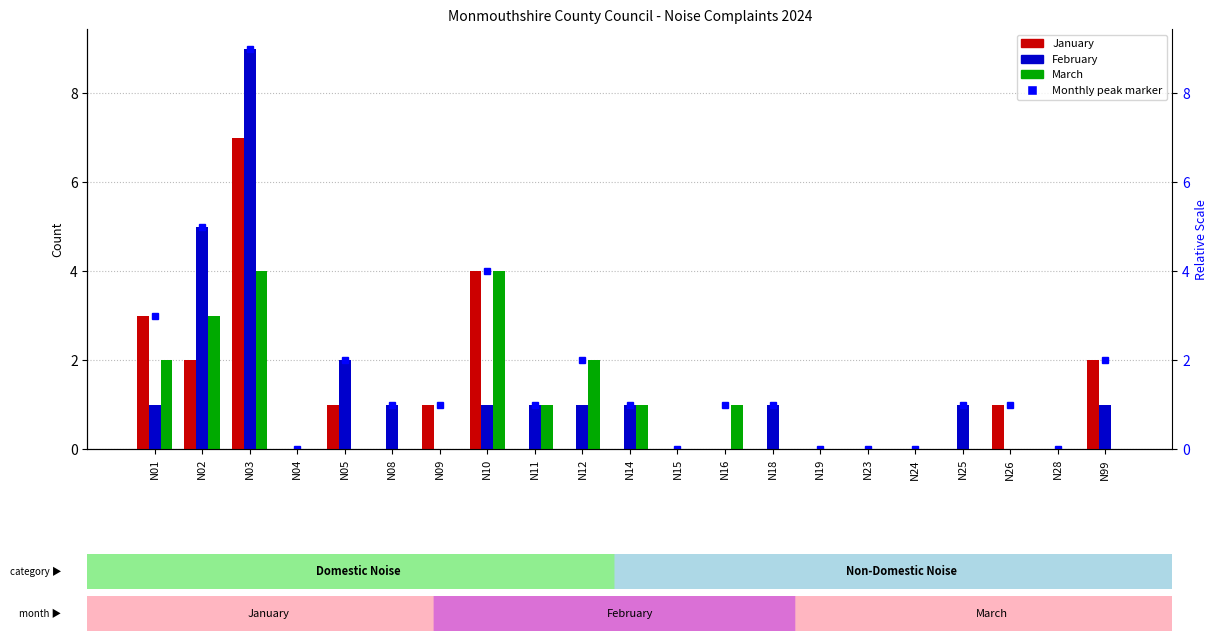

True or false: February has a value of 1 at N01.

True